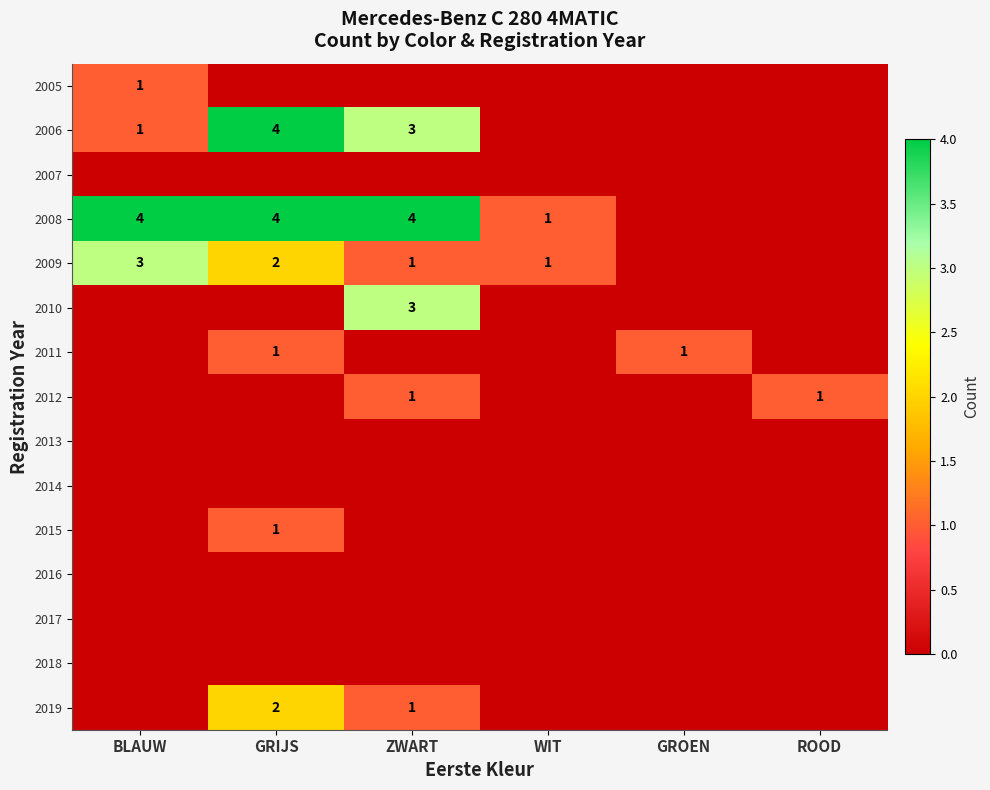

The 2008 series shows 1 at WIT. True or false?

True